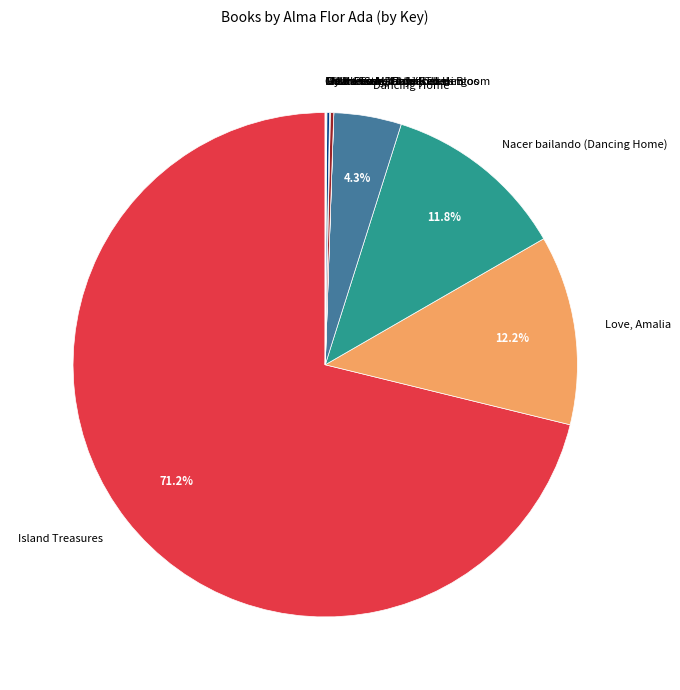

Is the sum of Nacer bailando (Dancing Home) and Island Treasures greater than half?

Yes